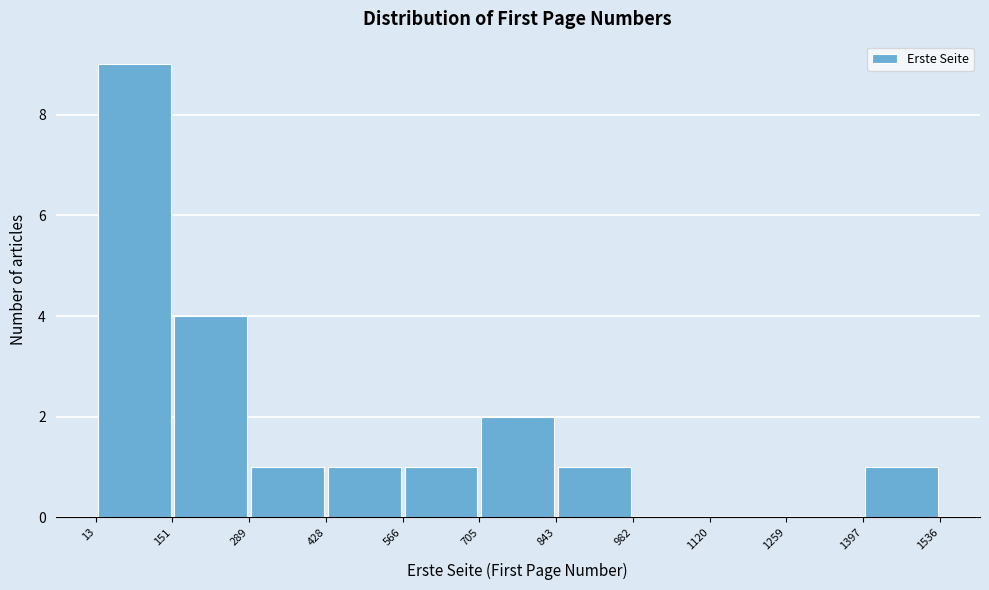

Reading left to right, transcribe this chart: for each bar, give the range it covers on the x-axis and its height. The values are not printed on the chart, so give them approximately, as read against the axis.

13 to 151: 9
151 to 289: 4
289 to 428: 1
428 to 566: 1
566 to 705: 1
705 to 843: 2
843 to 982: 1
982 to 1120: 0
1120 to 1259: 0
1259 to 1397: 0
1397 to 1536: 1